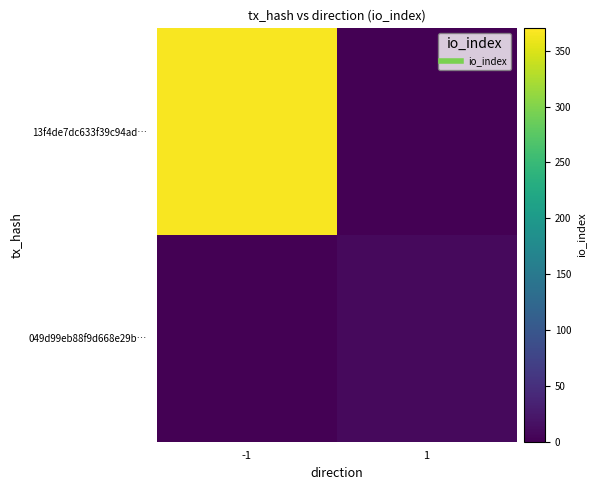

Reading left to right, list all the values displayed in this chart.

13f4de7dc633f39c94ad…: -1=367	1=0
049d99eb88f9d668e29b…: -1=0	1=9